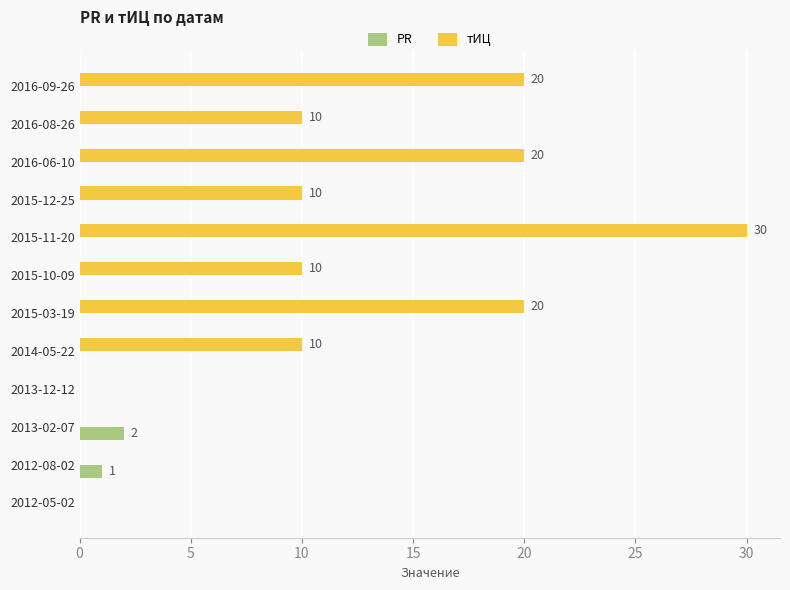

What is the sum of all PR values?

3